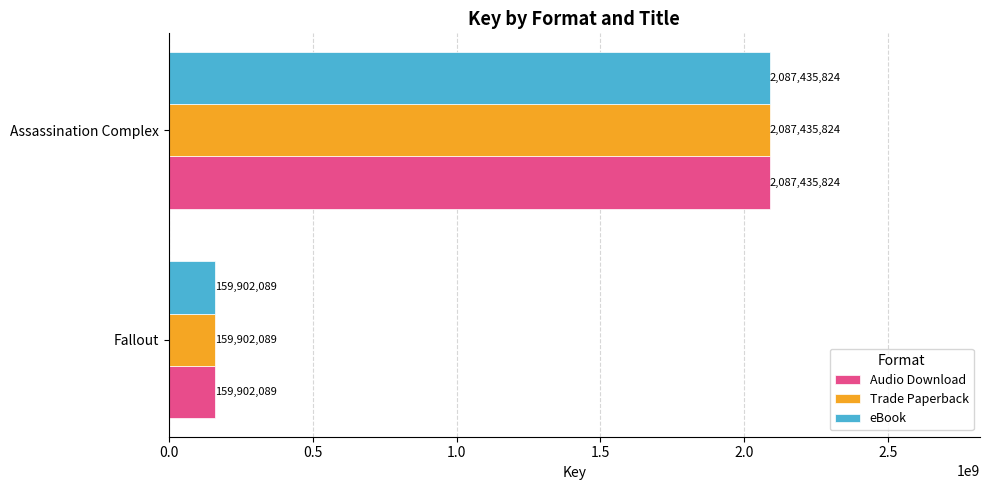

Rank the categories by Trade Paperback value from highest to lowest.

Assassination Complex, Fallout